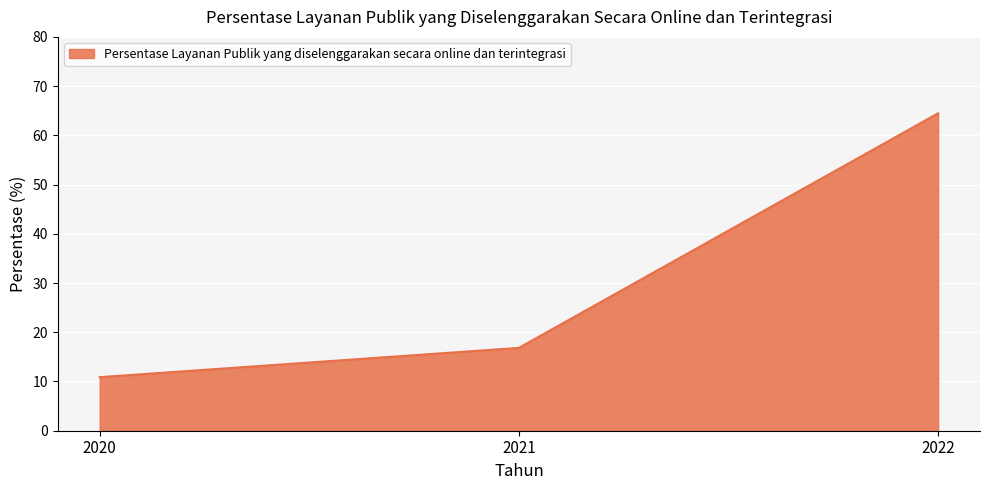

What is the smallest value displayed?

10.9